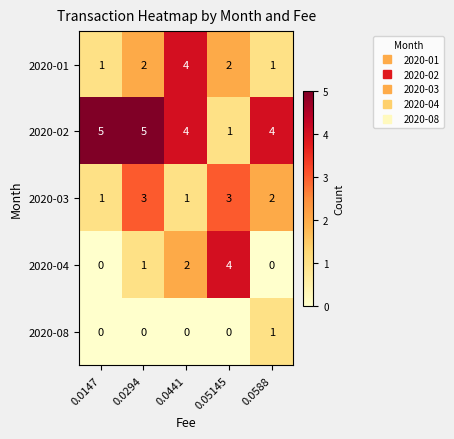

Which series has the largest total across all categories?

2020-02